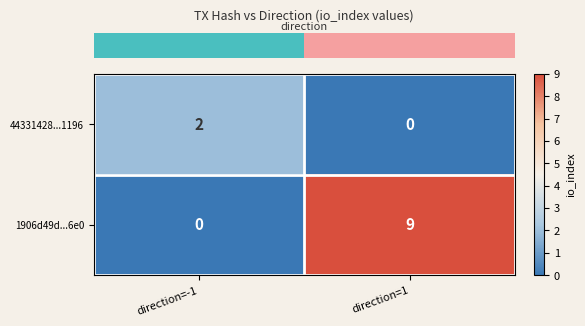

List the series in order of their peak value, lowest first.

44331428...1196, 1906d49d...6e0